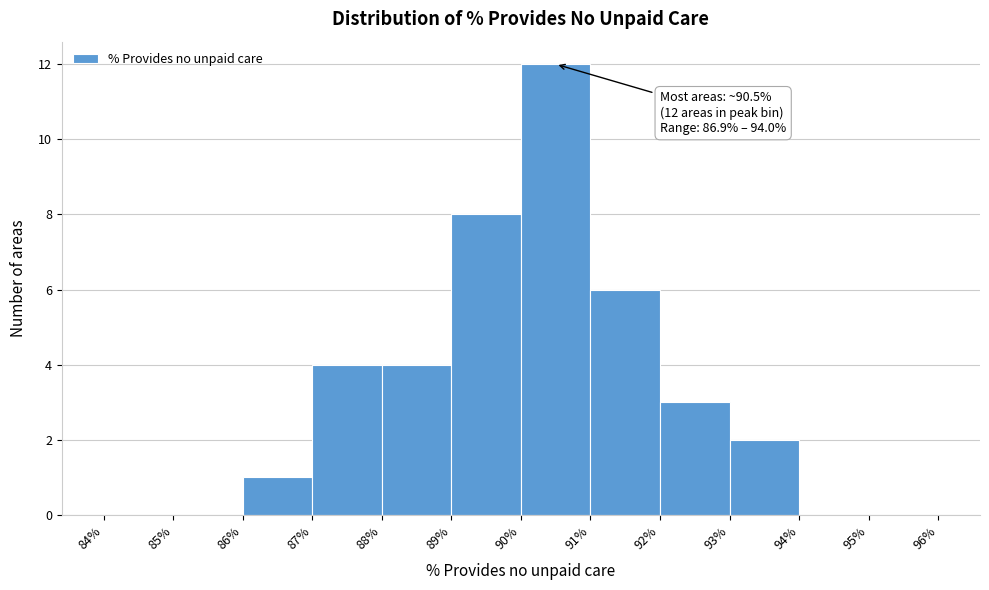

Over which range of the x-axis is the bar tallest?

90% to 91%